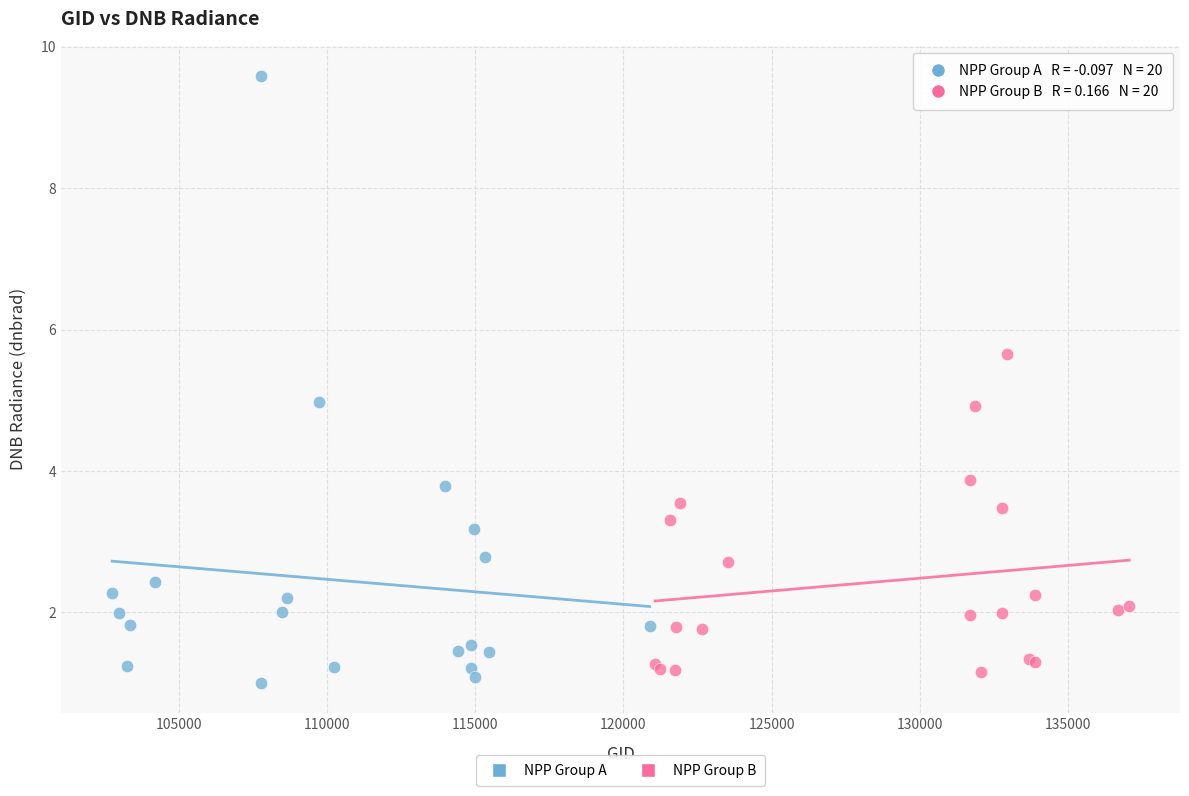

Which series contains the highest Y value?

NPP Group A